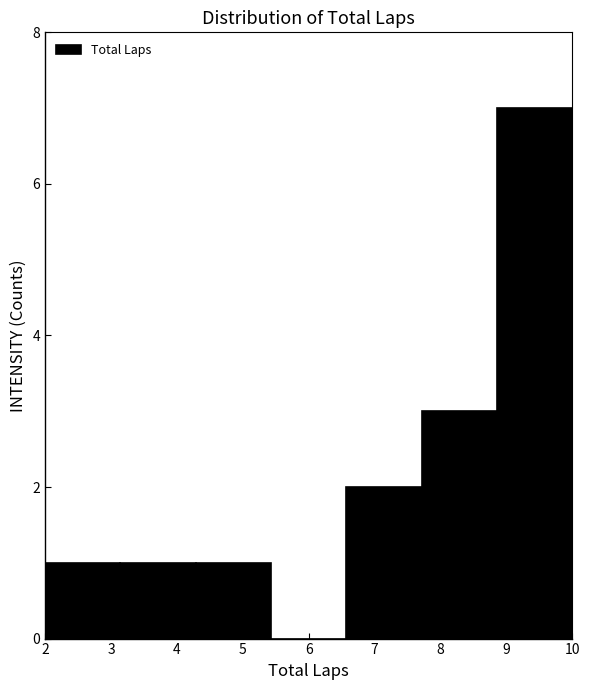

Reading left to right, list every bar in this chart as the range it spans on the x-axis followed by its height. Neither the bar edges nor the heights are printed on the chart, so give them approximately, as read against the axes.

2.0 to 3.1: 1
3.1 to 4.3: 1
4.3 to 5.4: 1
5.4 to 6.6: 0
6.6 to 7.7: 2
7.7 to 8.9: 3
8.9 to 10.0: 7